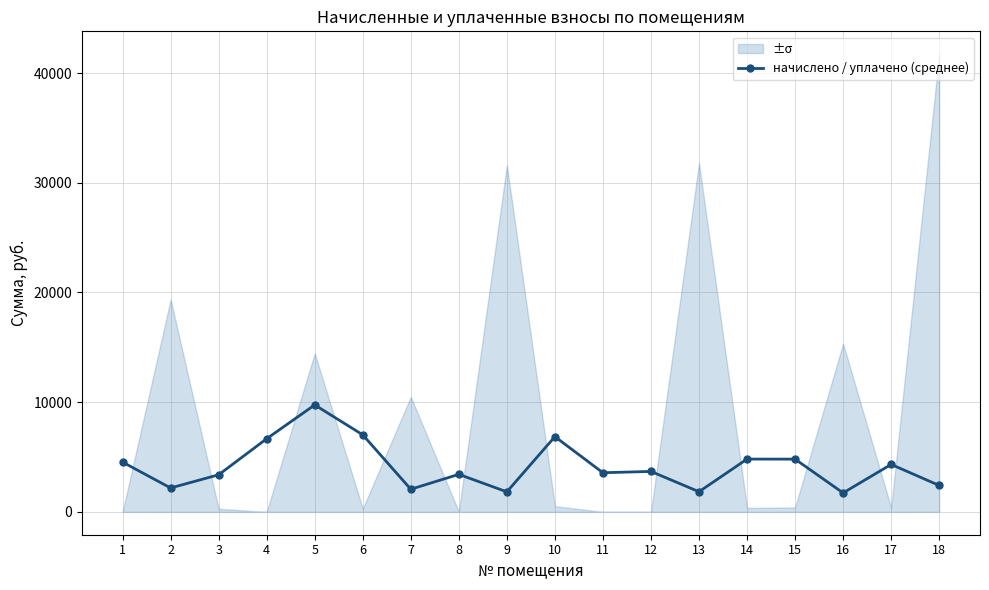

What is the difference between the maximum and second lowest values?

7924.4